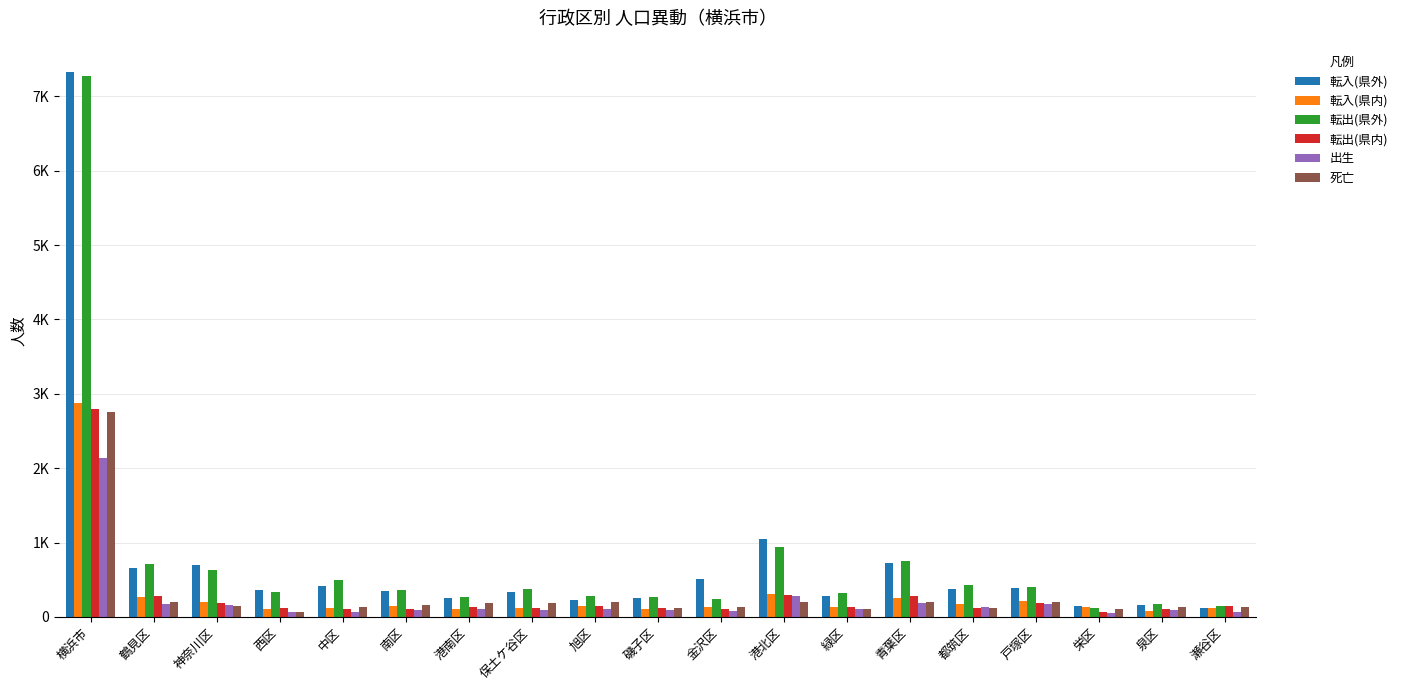

Does the chart contain stacked bars?

No